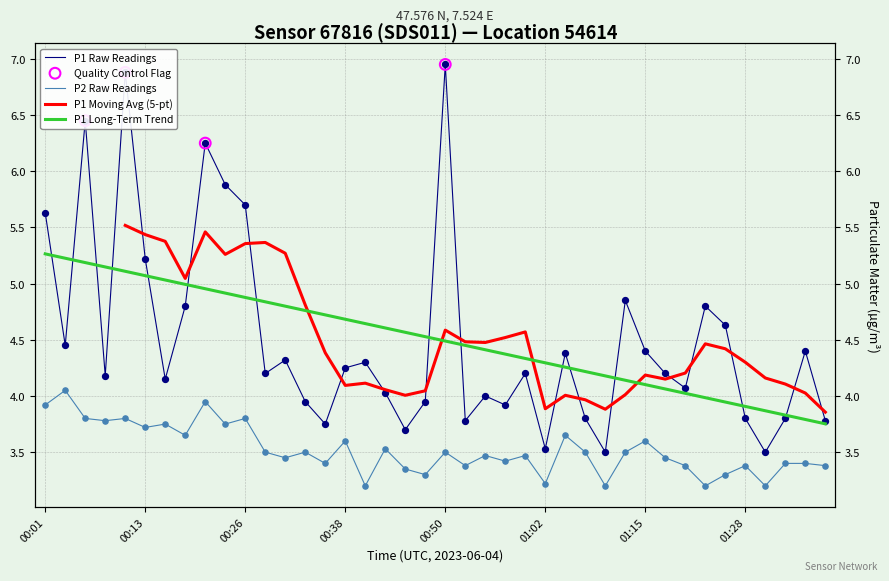

Which series has the largest Y range (max minus min)?

P1